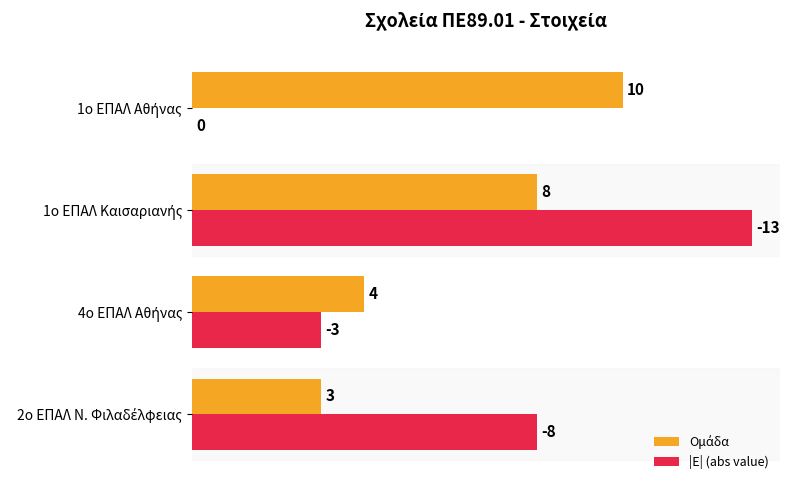

How many |Ε| (abs value) values are between 3 and 13?

3